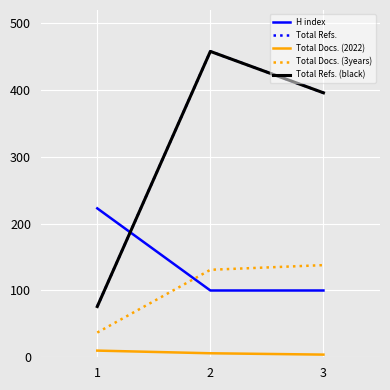

Reading left to right, extract all data points from this chart.

H index: 1=223	2=100	3=100
Total Refs.: 1=76	2=458	3=396
Total Docs. (2022): 1=10	2=6	3=4
Total Docs. (3years): 1=37	2=131	3=138
Total Refs. (black): 1=76	2=458	3=396